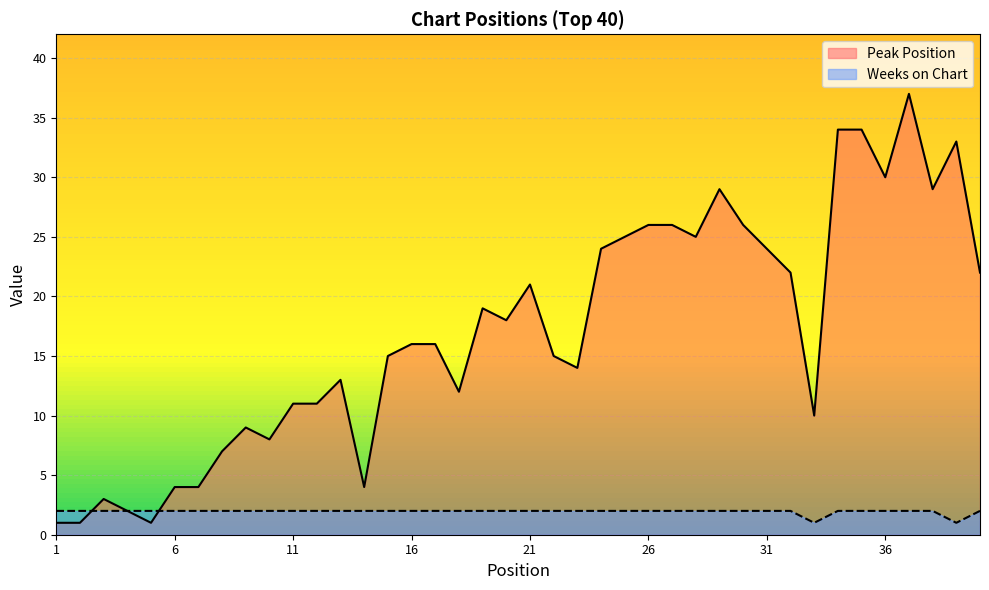

Reading left to right, transcribe all the data shown in this chart.

Peak Position: 1	1	3	2	1	4	4	7	9	8	11	11	13	4	15	16	16	12	19	18	21	15	14	24	25	26	26	25	29	26	24	22	10	34	34	30	37	29	33	22
Weeks on Chart: 2	2	2	2	2	2	2	2	2	2	2	2	2	2	2	2	2	2	2	2	2	2	2	2	2	2	2	2	2	2	2	2	1	2	2	2	2	2	1	2